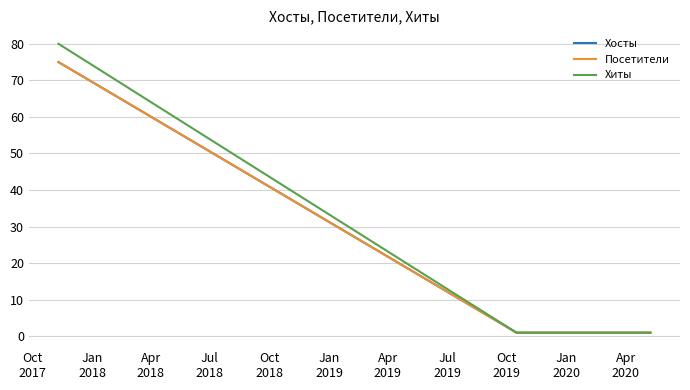

Is this an area chart (filled region under the line)?

No